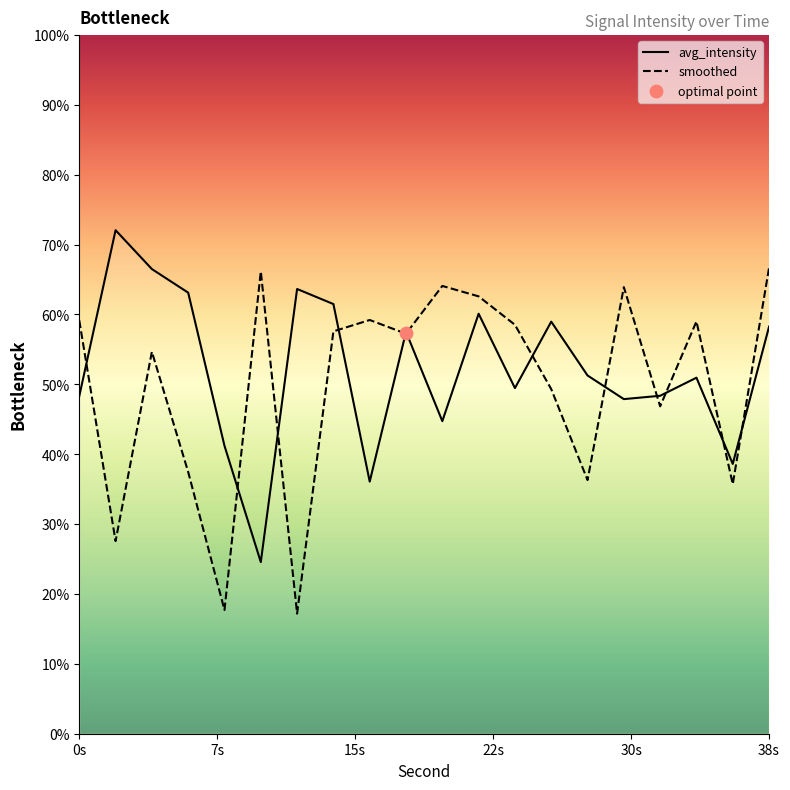

Which series reaches the maximum Y coordinate?

avg_intensity